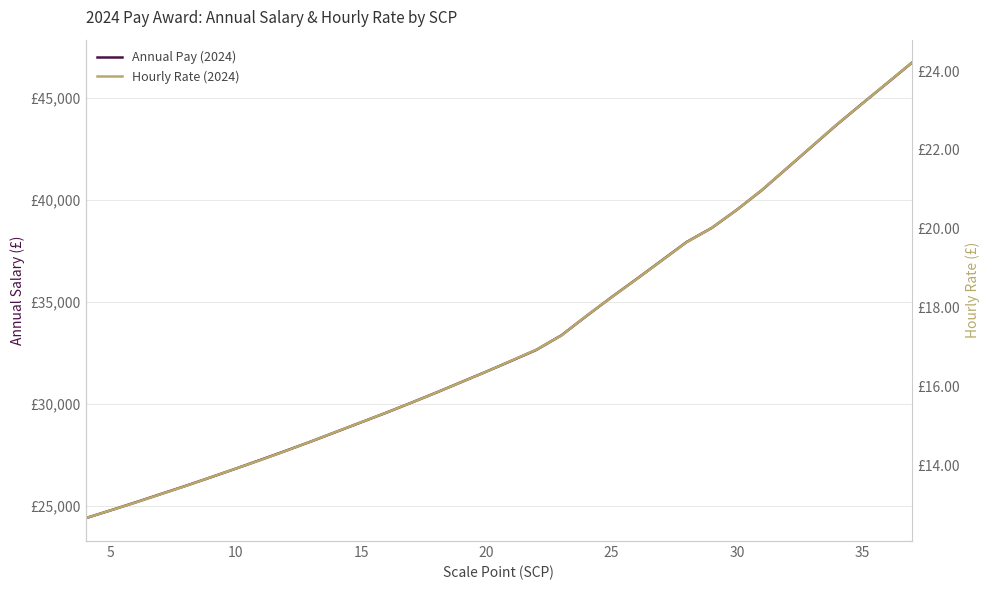

What is the difference between the second highest and second lowest values in the Annual Pay (2024) series?

20928.0